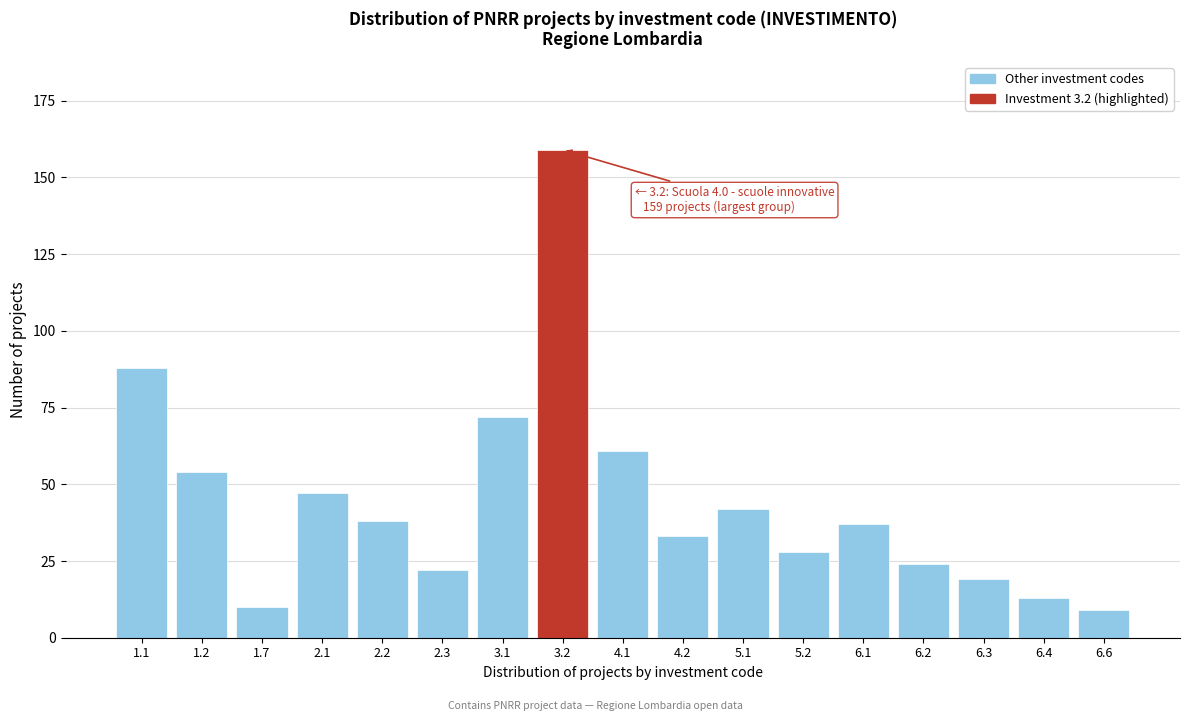

Reading left to right, extract all data points from this chart.

1.1=88	1.2=54	1.7=10	2.1=47	2.2=38	2.3=22	3.1=72	3.2=159	4.1=61	4.2=33	5.1=42	5.2=28	6.1=37	6.2=24	6.3=19	6.4=13	6.6=9